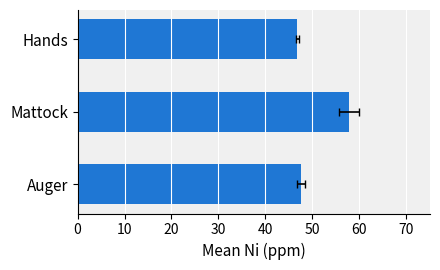

What is the minimum value shown in the chart?

46.8